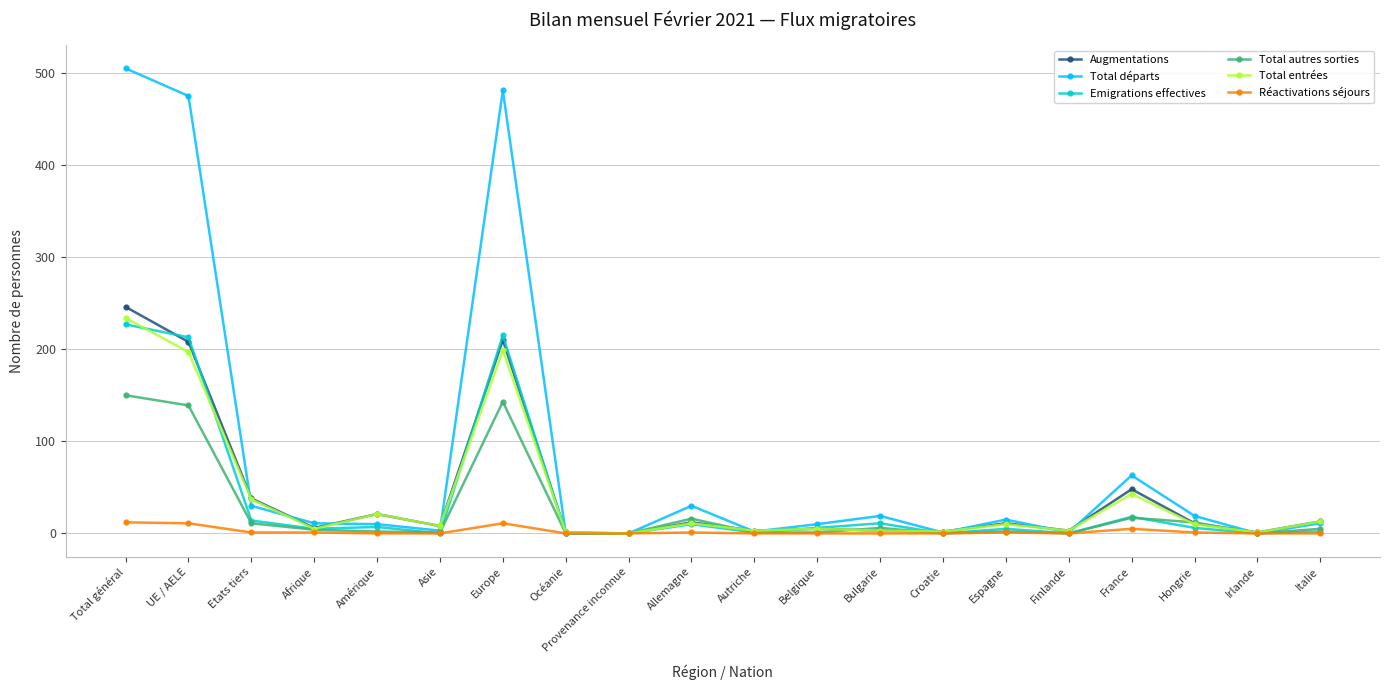

True or false: Total départs has more than 1 points higher than both neighbors.

True